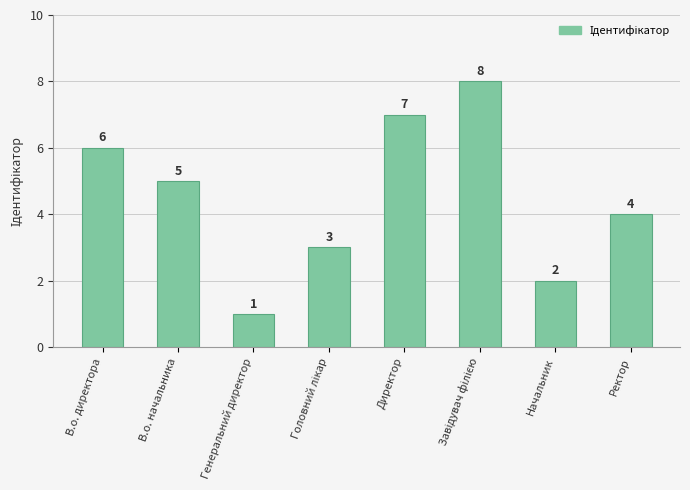

How many bars are there in total?

8